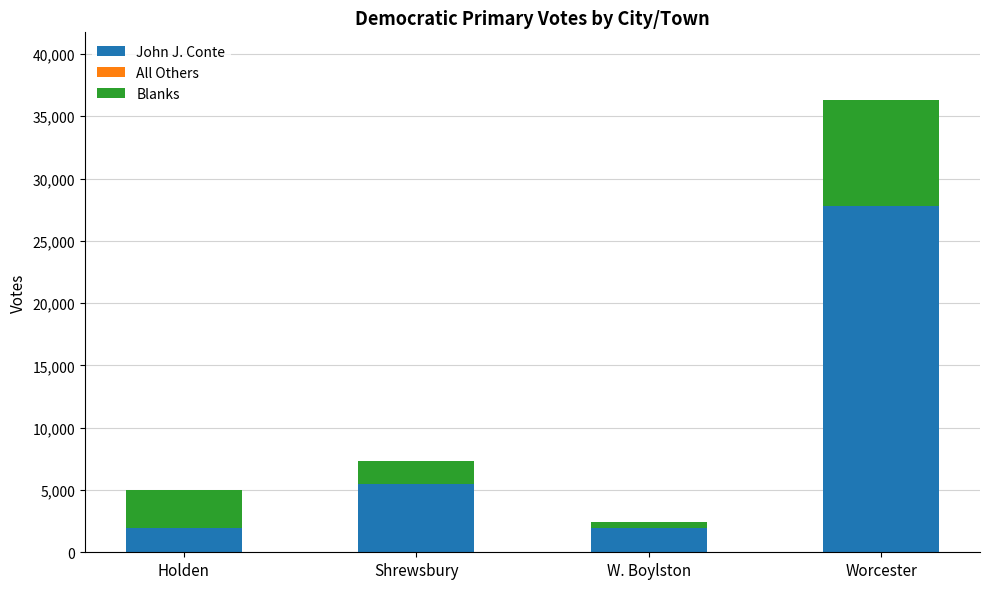

What is the total value across all series at Holden?

4981